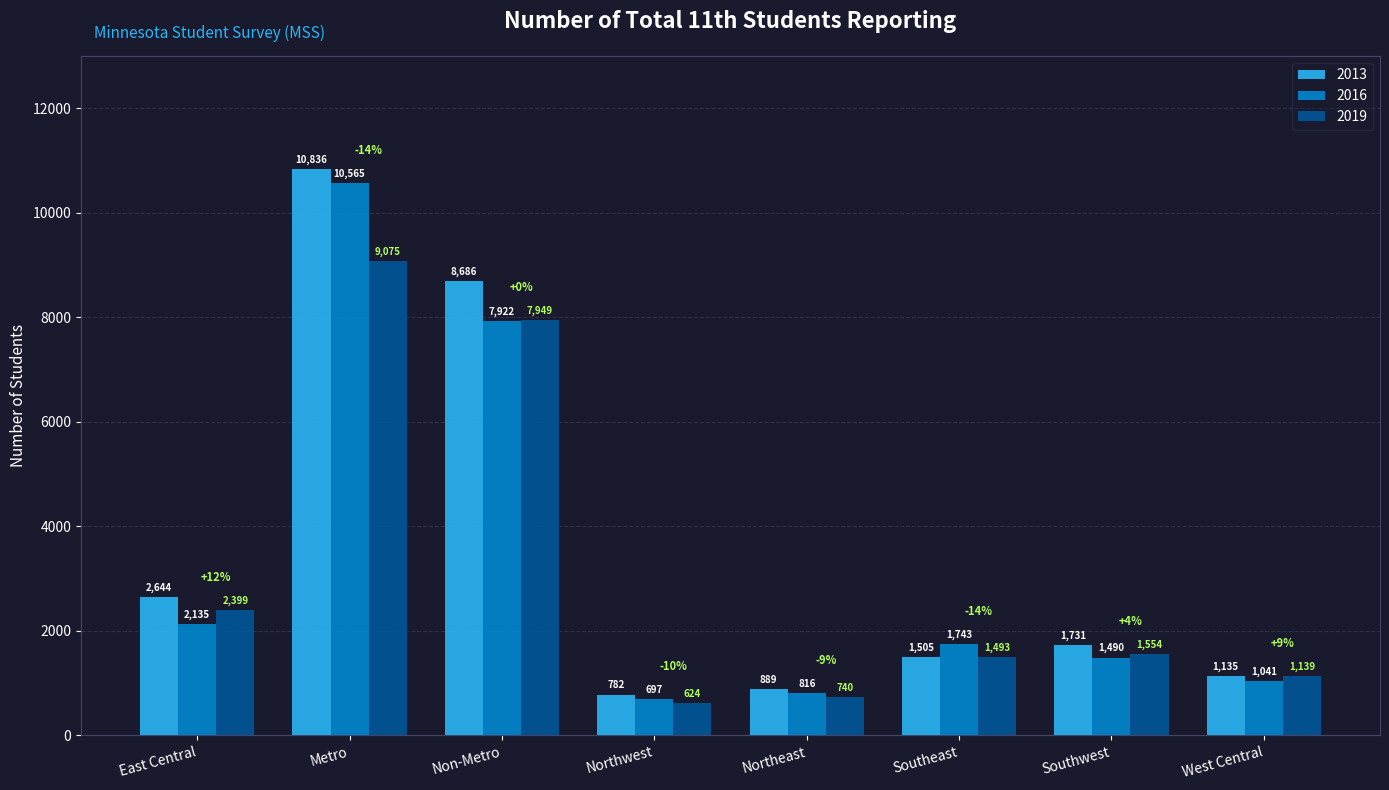

What are all the series names shown in the legend?

2013, 2016, 2019